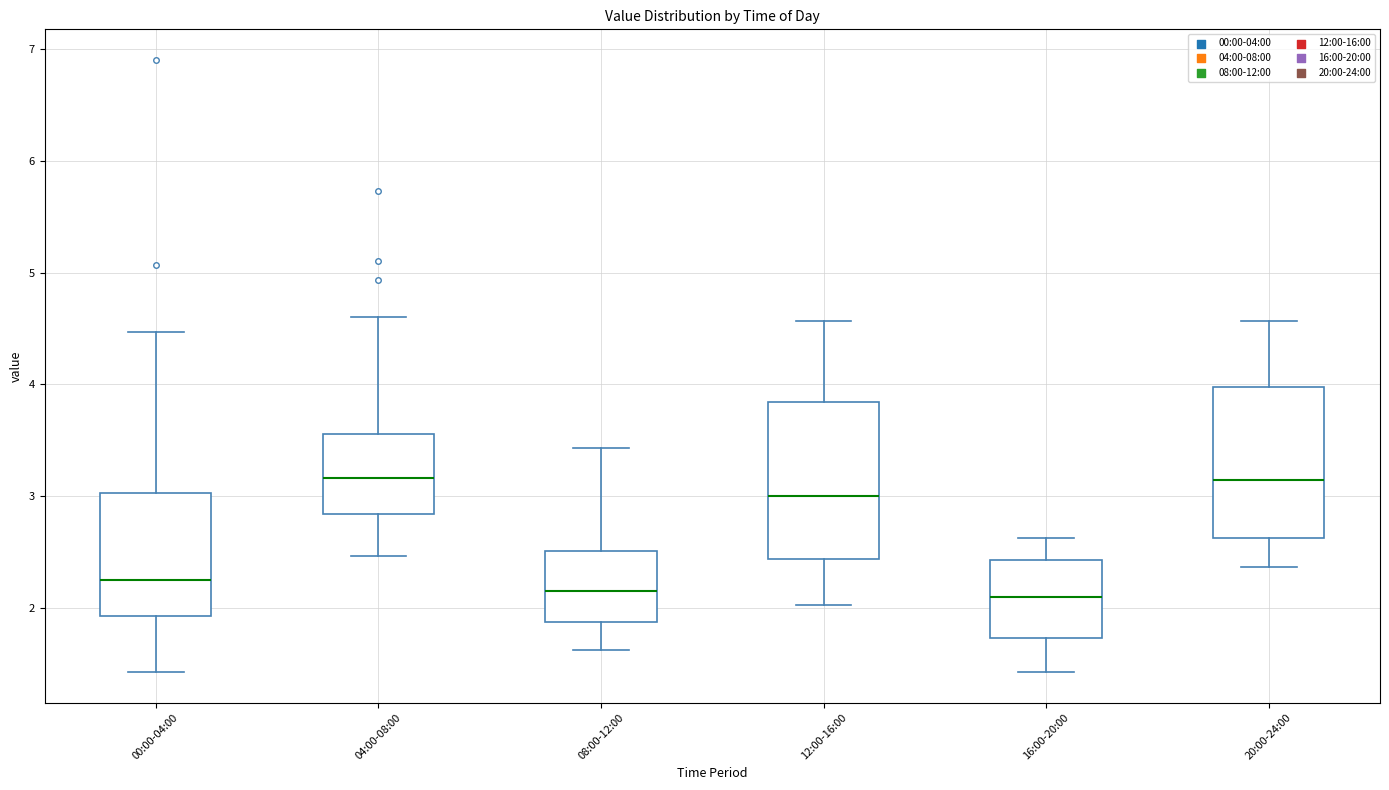

Reading left to right, read every box against the y-axis: the position of its median line, the range the box covers, and the ends of its whiskers. The values are not printed on the chart, so give them approximately, as read against the axis.

00:00-04:00: median 2.3, box 1.9 to 3.0, whiskers 1.4 to 4.5
04:00-08:00: median 3.2, box 2.8 to 3.6, whiskers 2.5 to 4.6
08:00-12:00: median 2.2, box 1.9 to 2.5, whiskers 1.6 to 3.4
12:00-16:00: median 3.0, box 2.4 to 3.8, whiskers 2.0 to 4.6
16:00-20:00: median 2.1, box 1.7 to 2.4, whiskers 1.4 to 2.6
20:00-24:00: median 3.2, box 2.6 to 4.0, whiskers 2.4 to 4.6